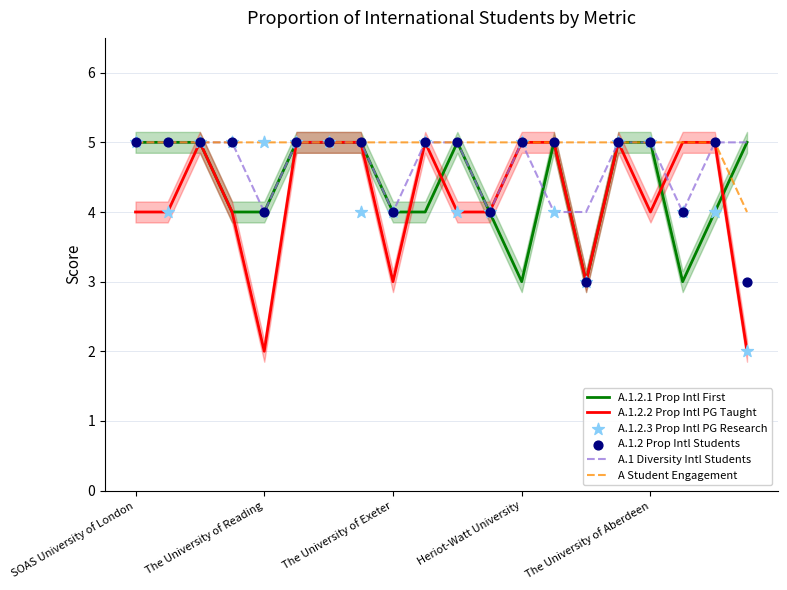

The value of A Student Engagement at The University of Reading is 5. True or false?

True